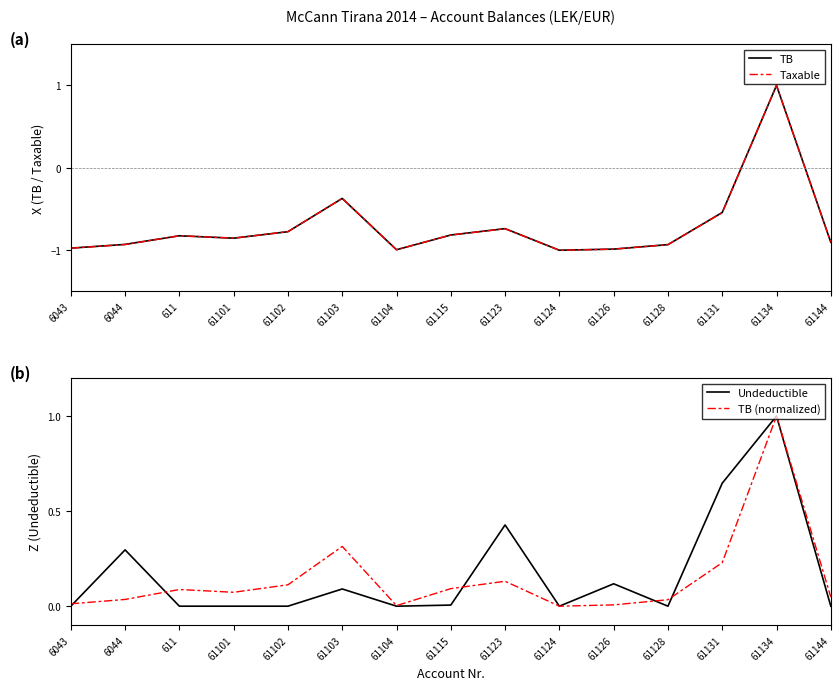

Between 61102 and 61103, which series saw the biggest shift?

Taxable